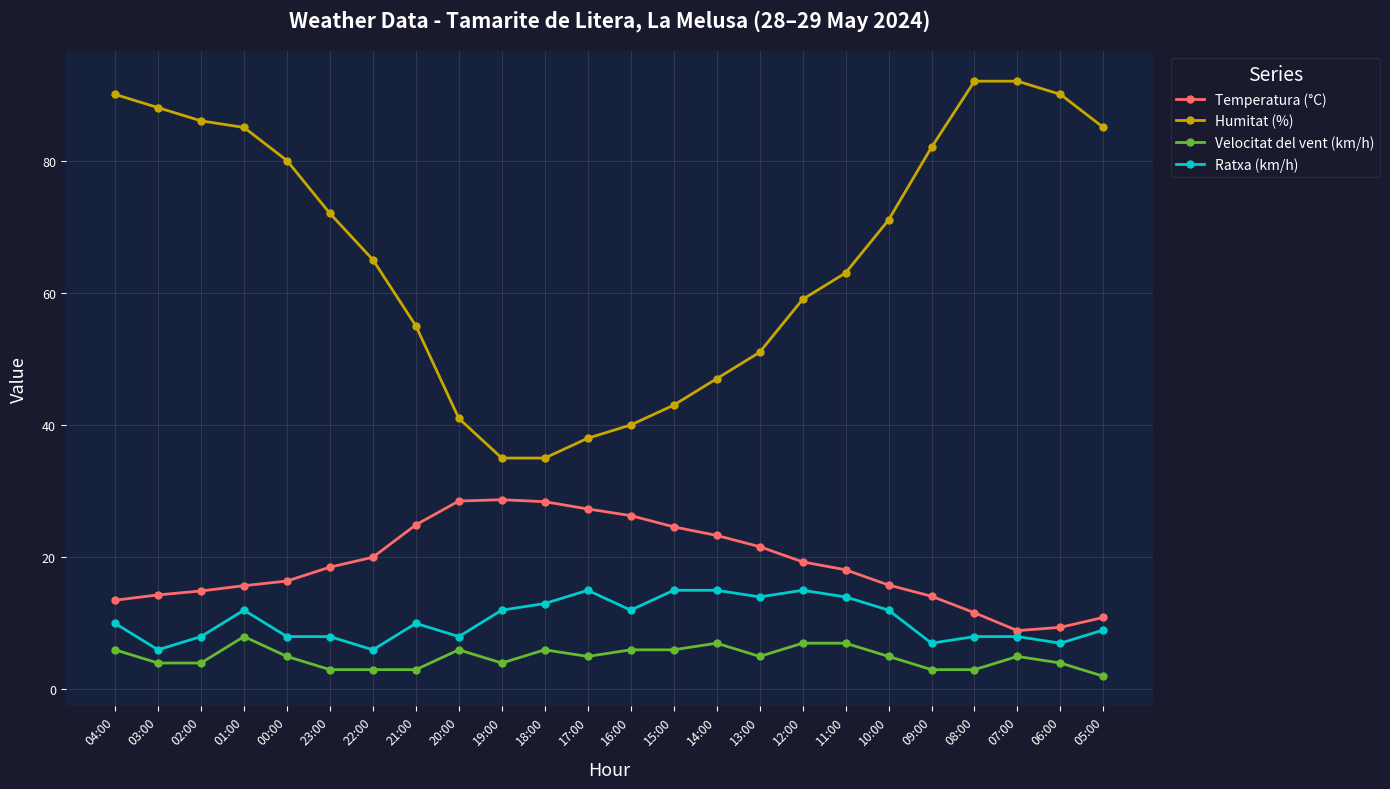

The value of Ratxa (km/h) at 02:00 is 12.2. True or false?

False